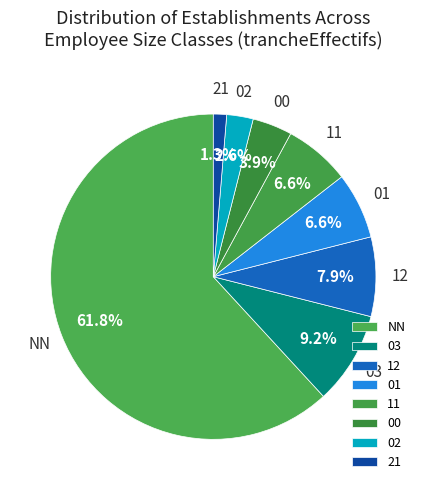

What percentage is the 02 slice, to the nearest percent?

3%